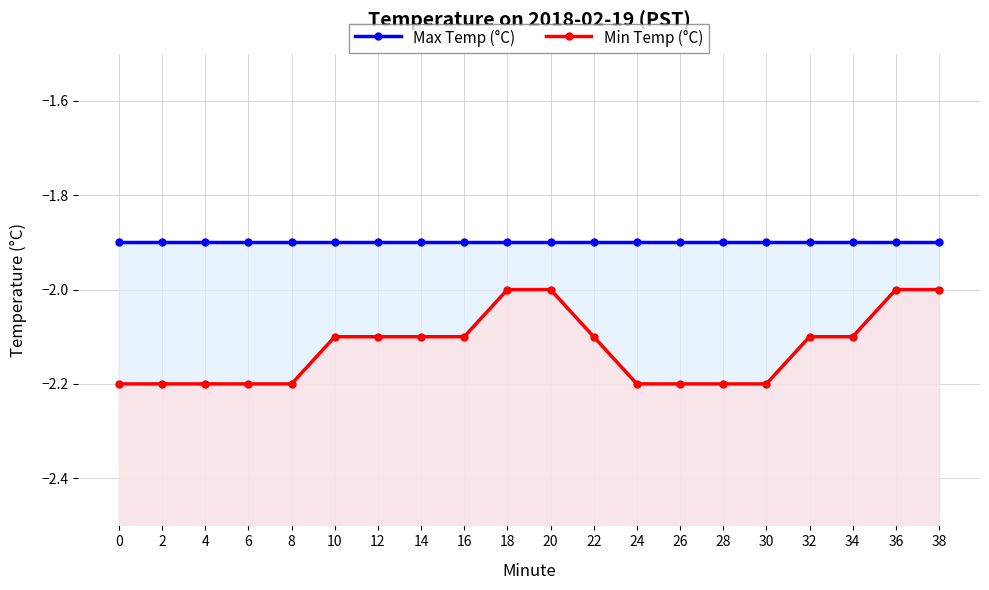

The value of Min Temp (°C) at 8 is -3.2. True or false?

False